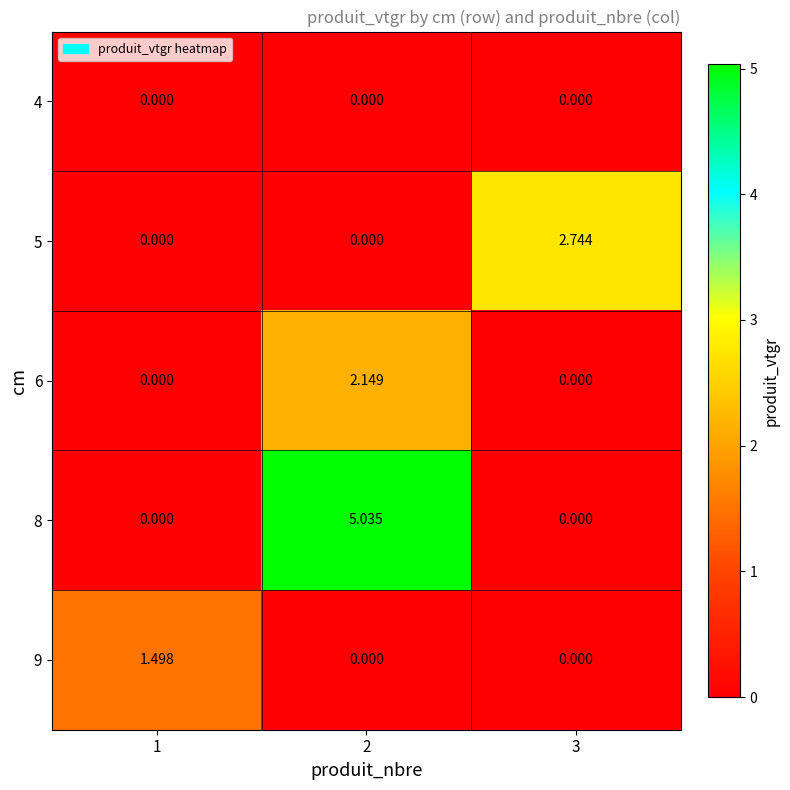

Is the value of 6 at 2 greater than the value of 4 at 1?

Yes